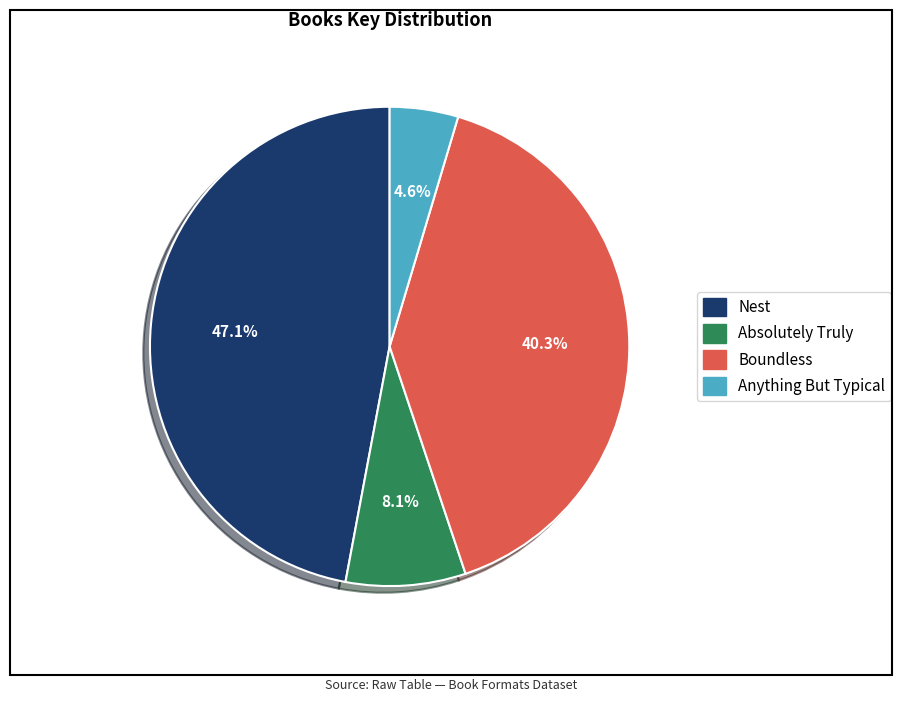

To the nearest percent, what percentage of the pie is Absolutely Truly?

8%